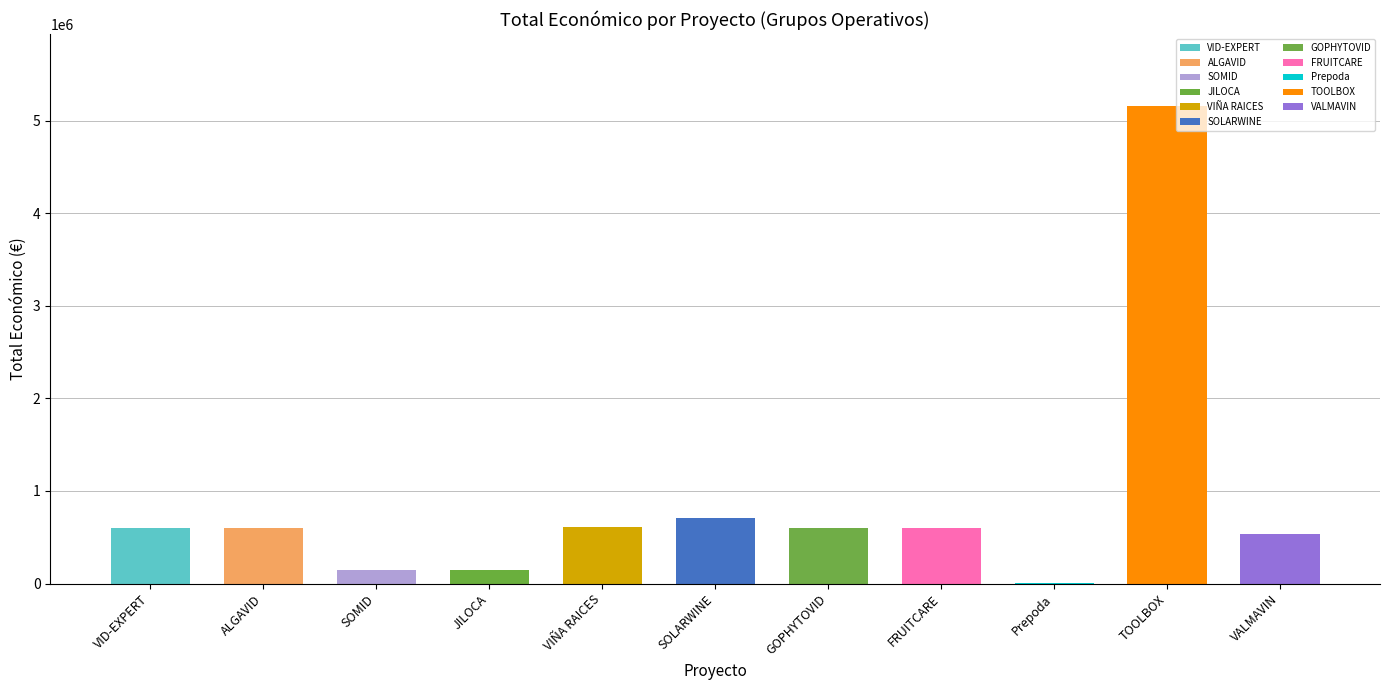

What is the value of the 7th bar from the left?

599806